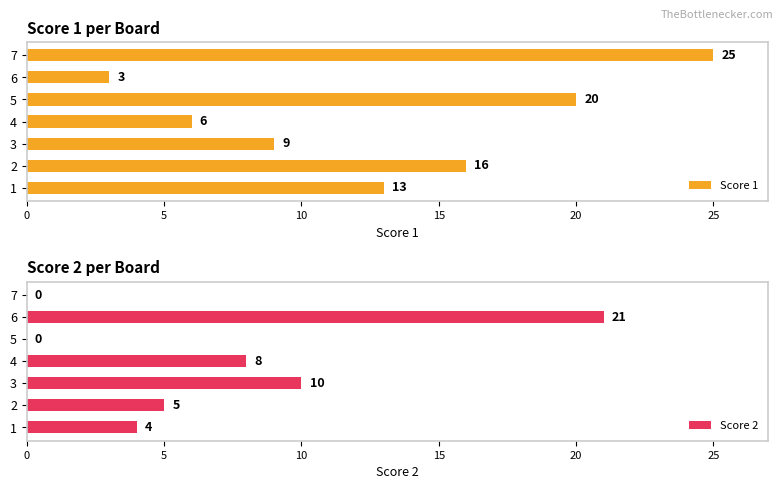

At how many categories does at least one series exceed 9?

6